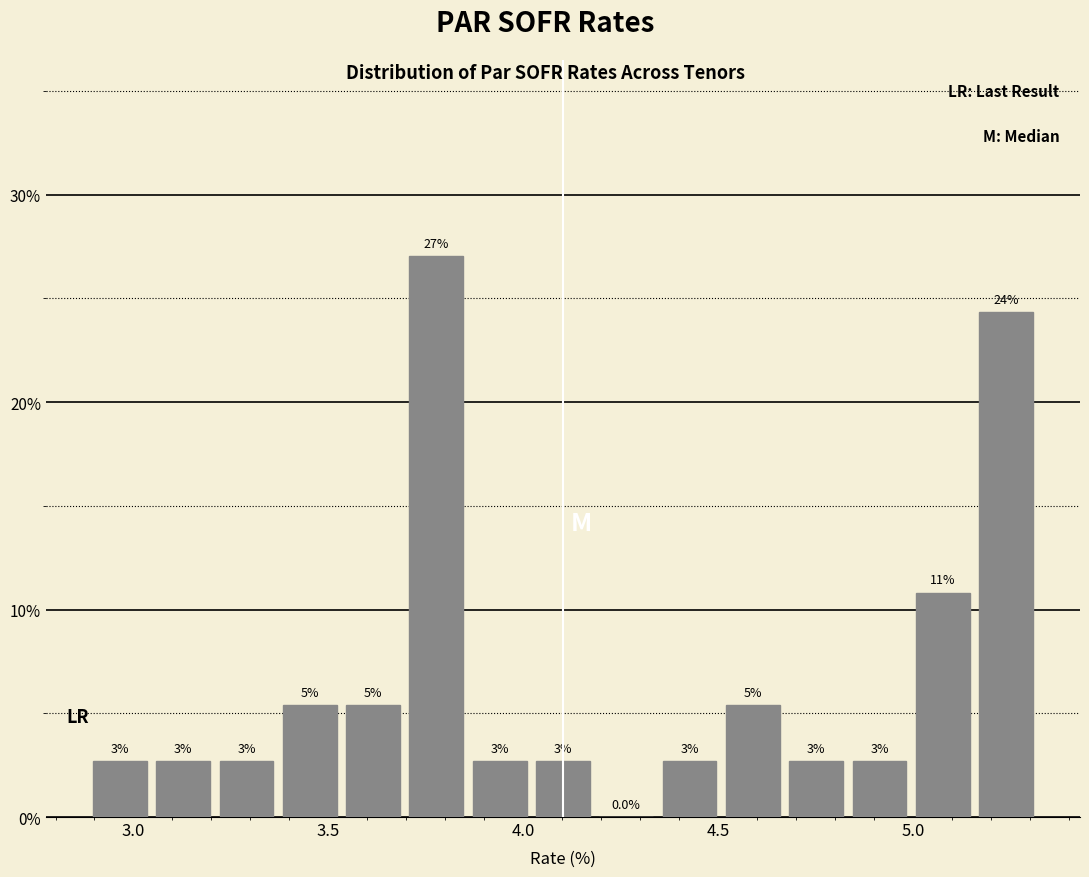

Around what value on the x-axis is the tallest bar? Give the approximate position of its centre, as read against the axis.

3.80